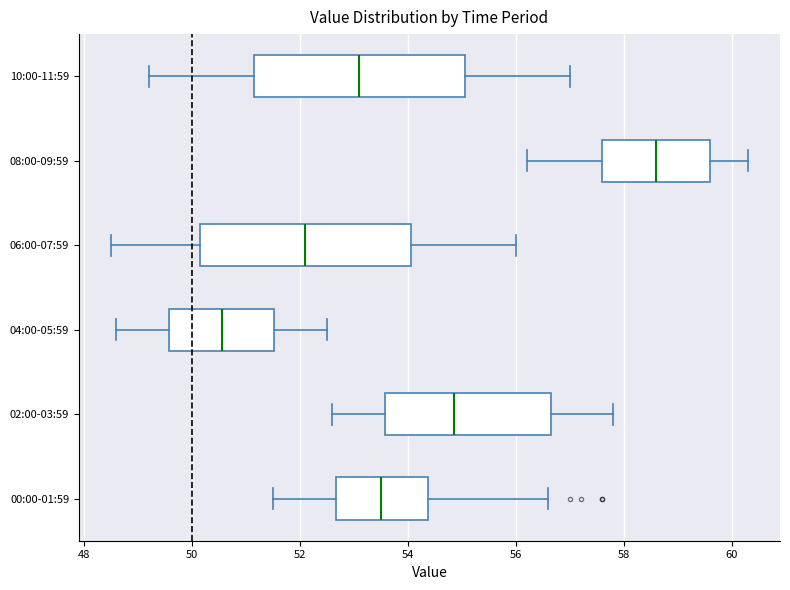

Reading bottom to top, transcribe this box plot: for each box, give where its median line is, the range the box spans, and where its two whiskers end, as read against the x-axis. The values are not printed on the chart, so give them approximately, as read against the axis.

00:00-01:59: median 53.6, box 52.6 to 54.4, whiskers 51.6 to 56.6
02:00-03:59: median 54.8, box 53.6 to 56.6, whiskers 52.6 to 57.8
04:00-05:59: median 50.6, box 49.6 to 51.6, whiskers 48.6 to 52.6
06:00-07:59: median 52.2, box 50.2 to 54.0, whiskers 48.6 to 56.0
08:00-09:59: median 58.6, box 57.6 to 59.6, whiskers 56.2 to 60.4
10:00-11:59: median 53.2, box 51.2 to 55.0, whiskers 49.2 to 57.0